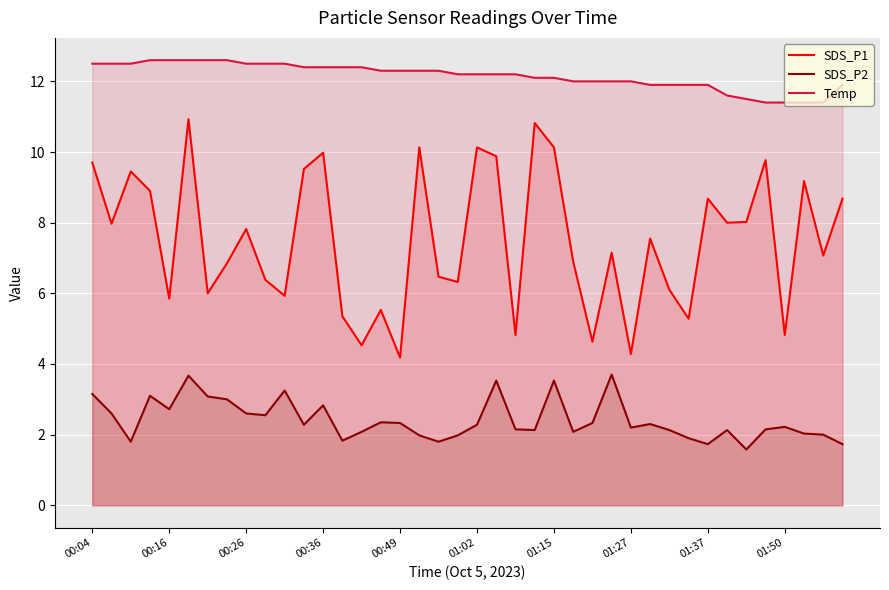

What is the sum of the SDS_P2 values at 30 and 15?

4.5